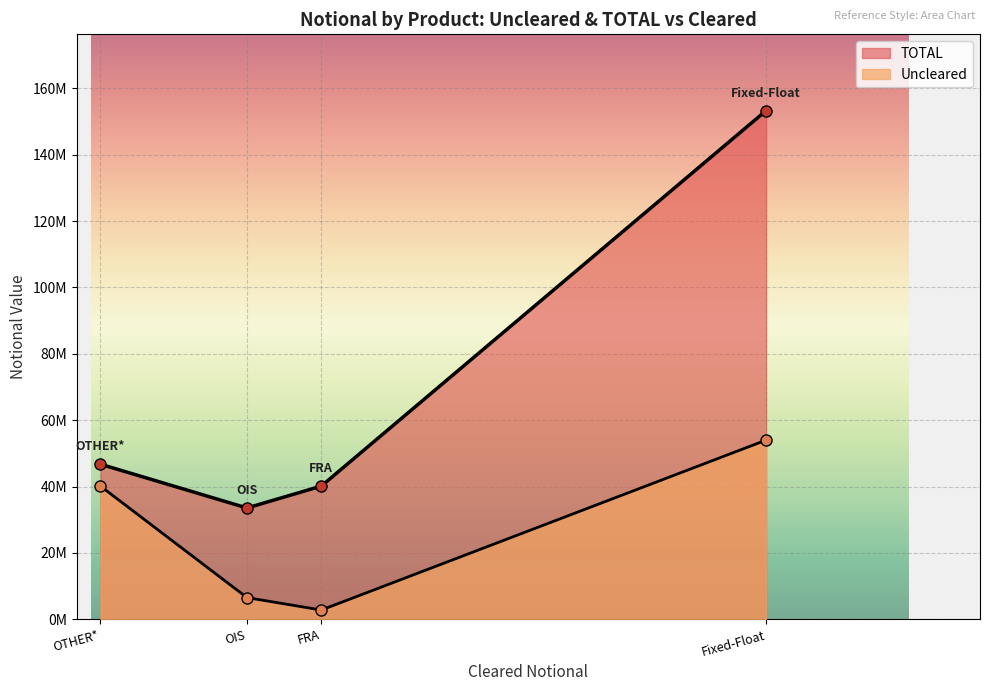

Which series has the largest total across all categories?

TOTAL